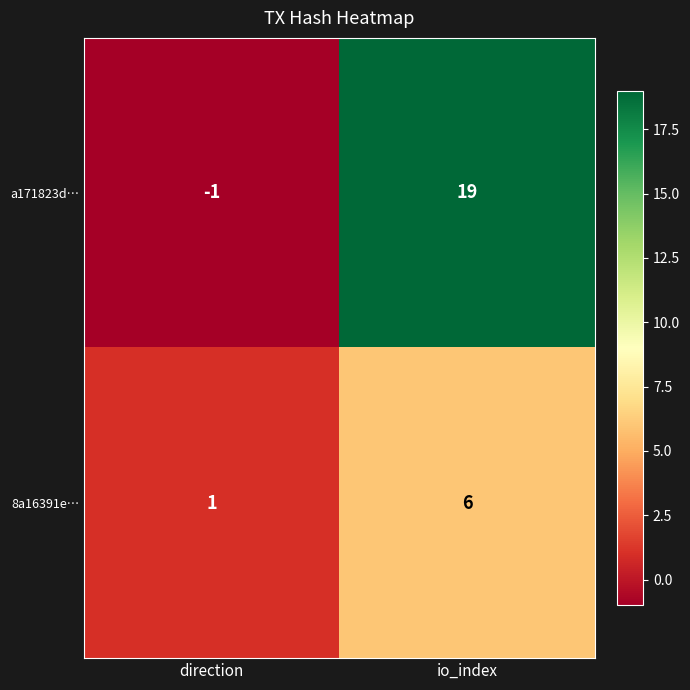

At how many categories does at least one series exceed 10?

1